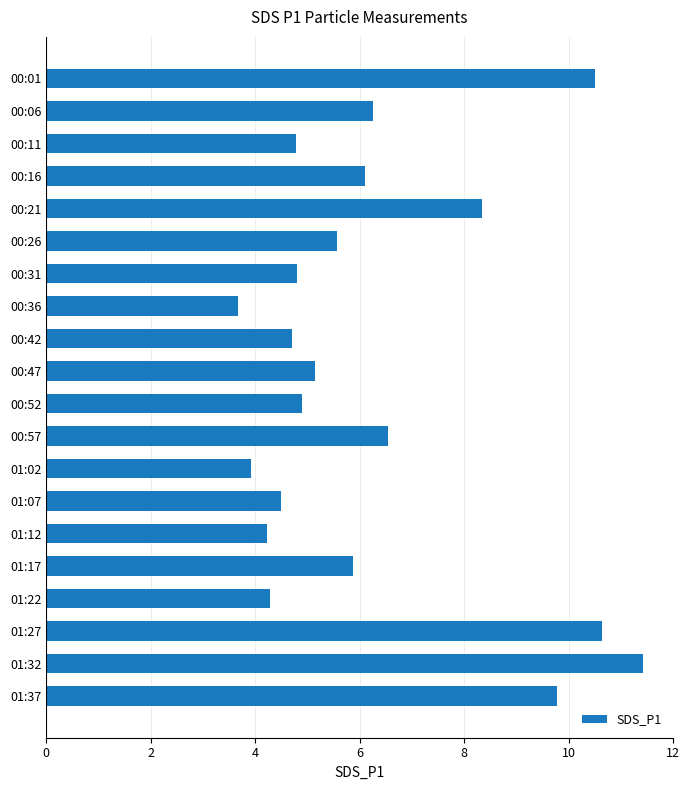

Which category has the highest value across all series?

01:32